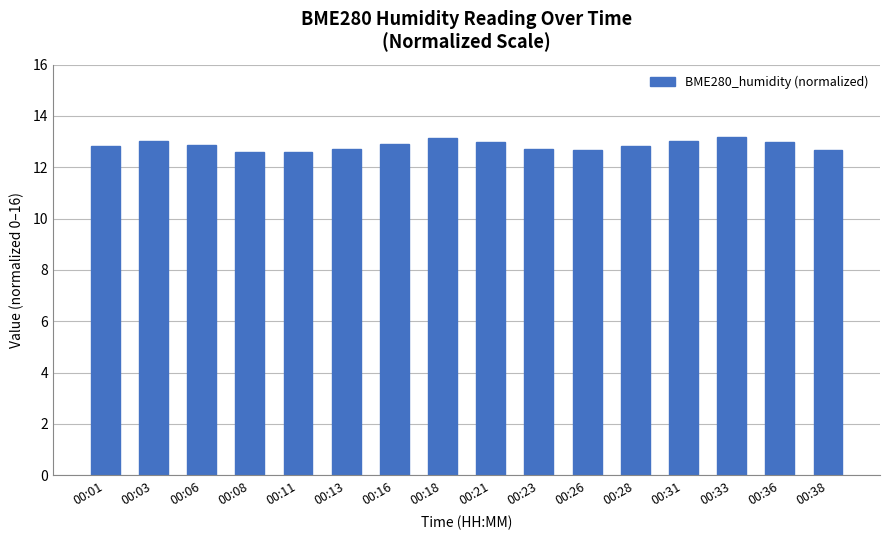

What is the sum of all values?

205.7